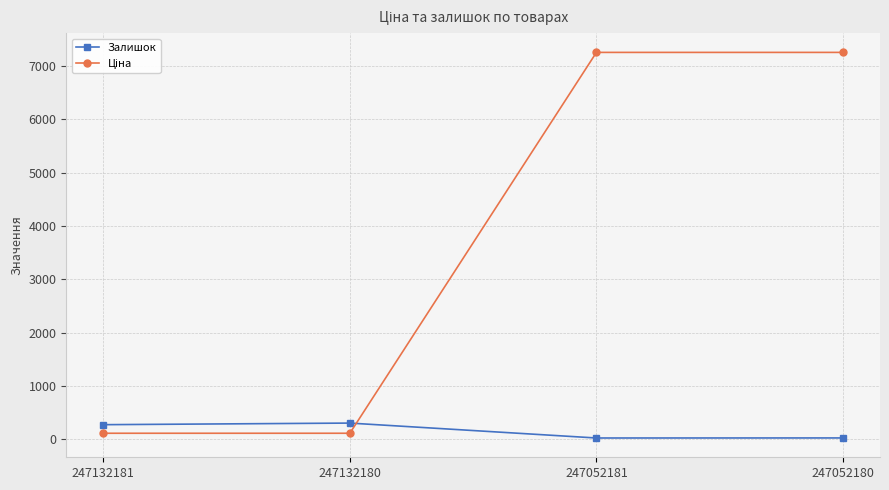

At which category does Залишок reach its first local valley?

247052181